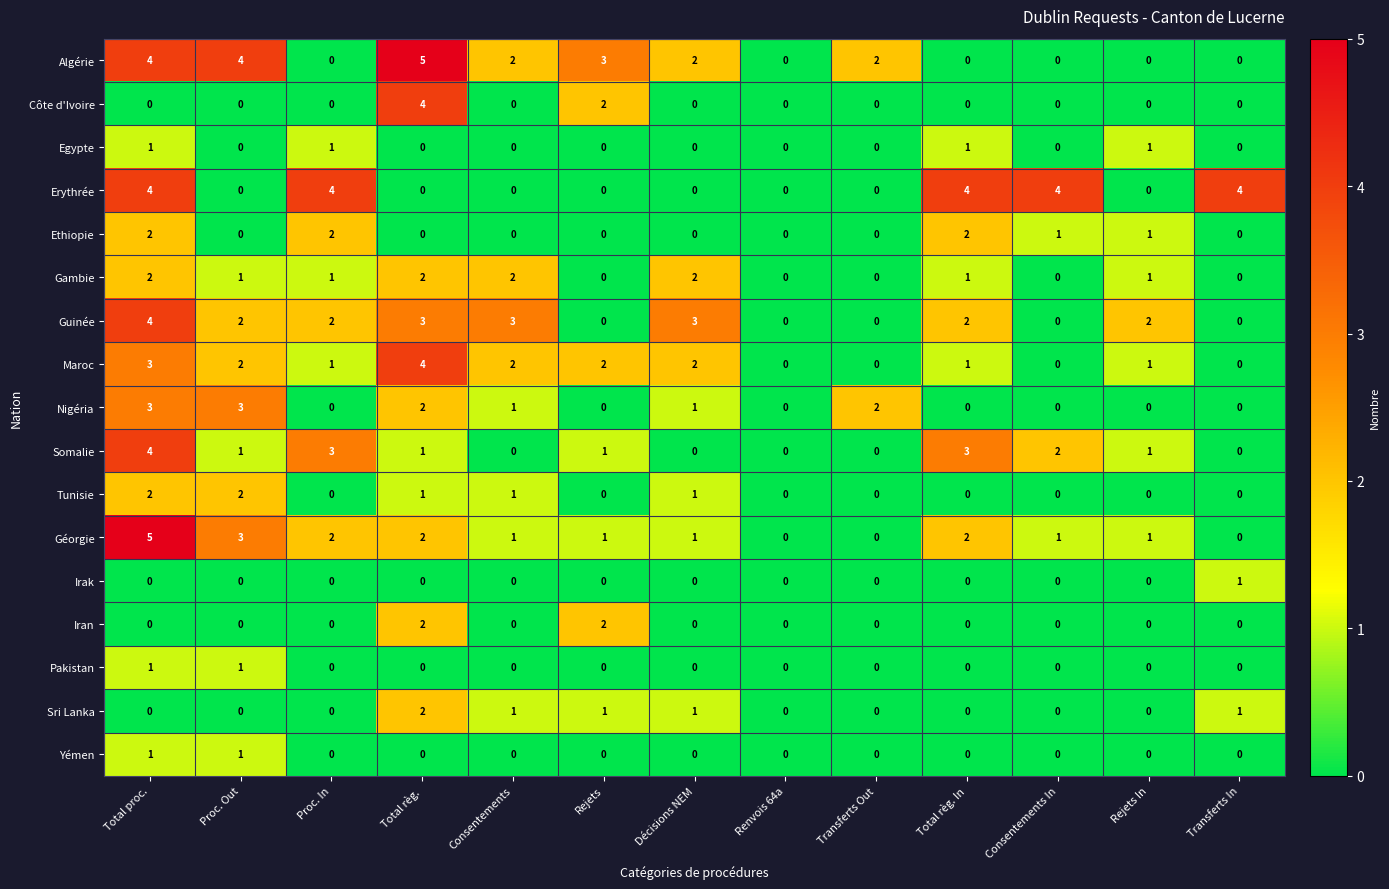

What is the difference between the second highest and second lowest values in the Algérie series?

4